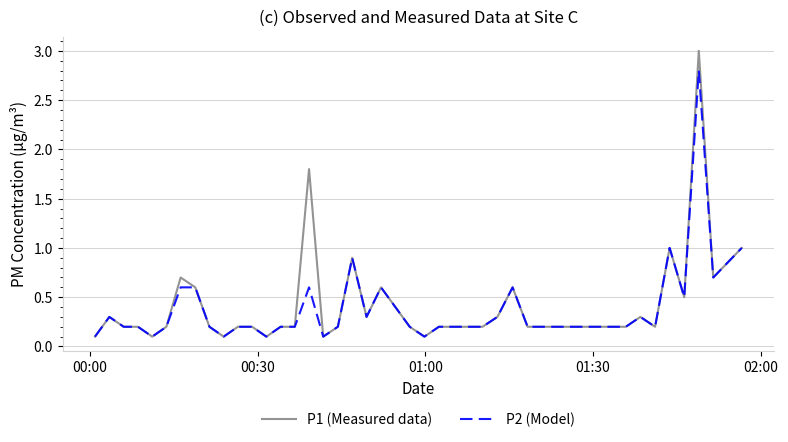

How many lines are shown in the chart?

2